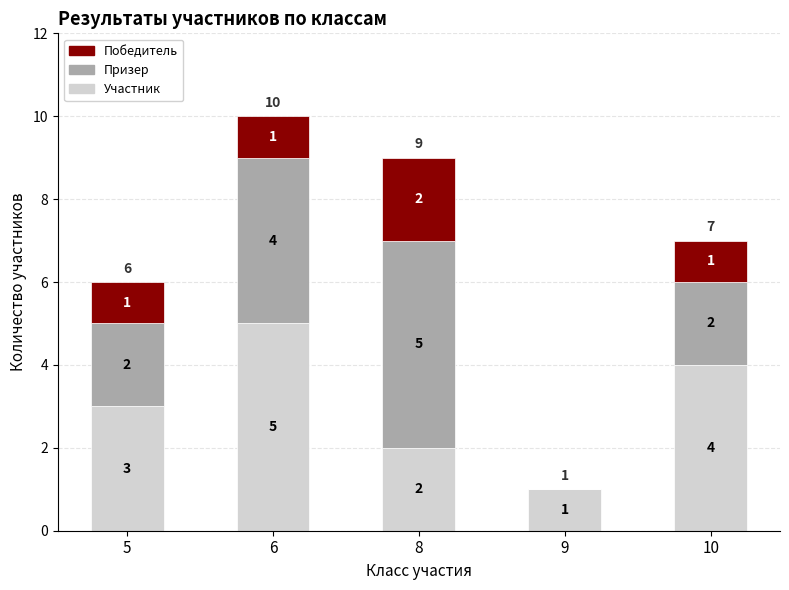

At which category is the sum across all series the highest?

6